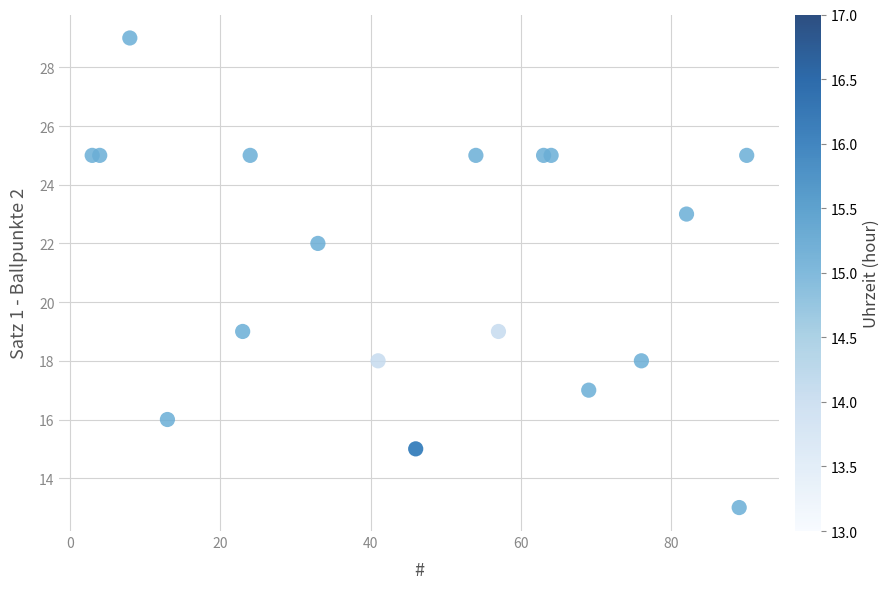

What is the range of Y values (max minus min)?

16